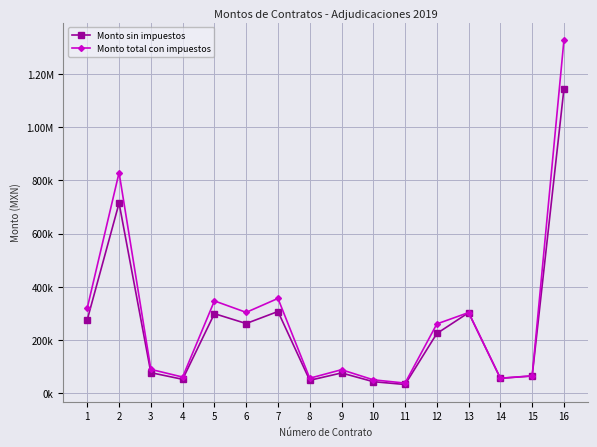

List the labels in order of Monto total con impuestos value, smallest first.

11, 10, 8, 14, 4, 15, 9, 3, 12, 13, 6, 1, 5, 7, 2, 16